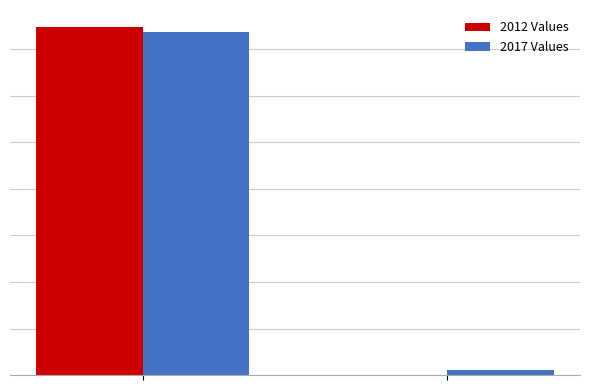

What is the value of the 2012 Values bar at the 2nd from the left?

1789.4